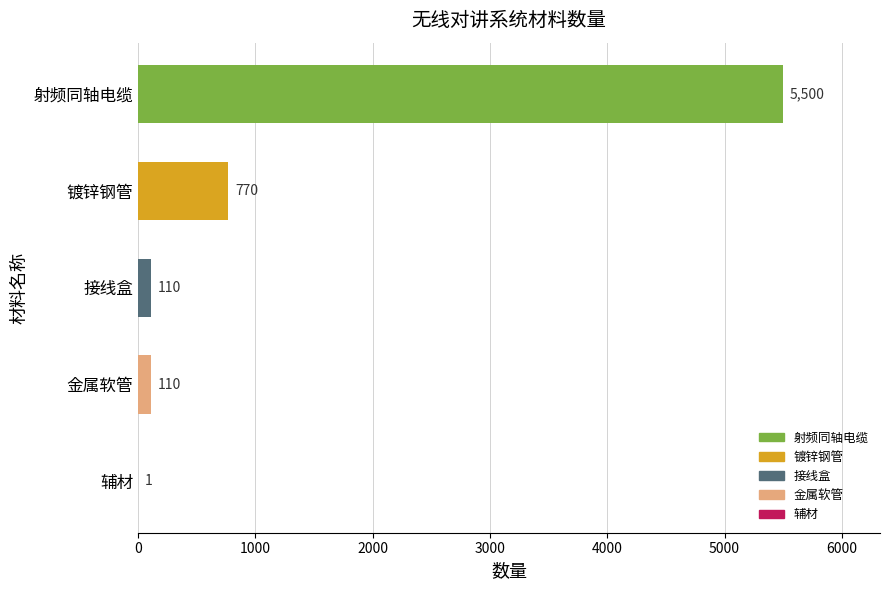

Between 辅材 and 接线盒, which is larger?

接线盒